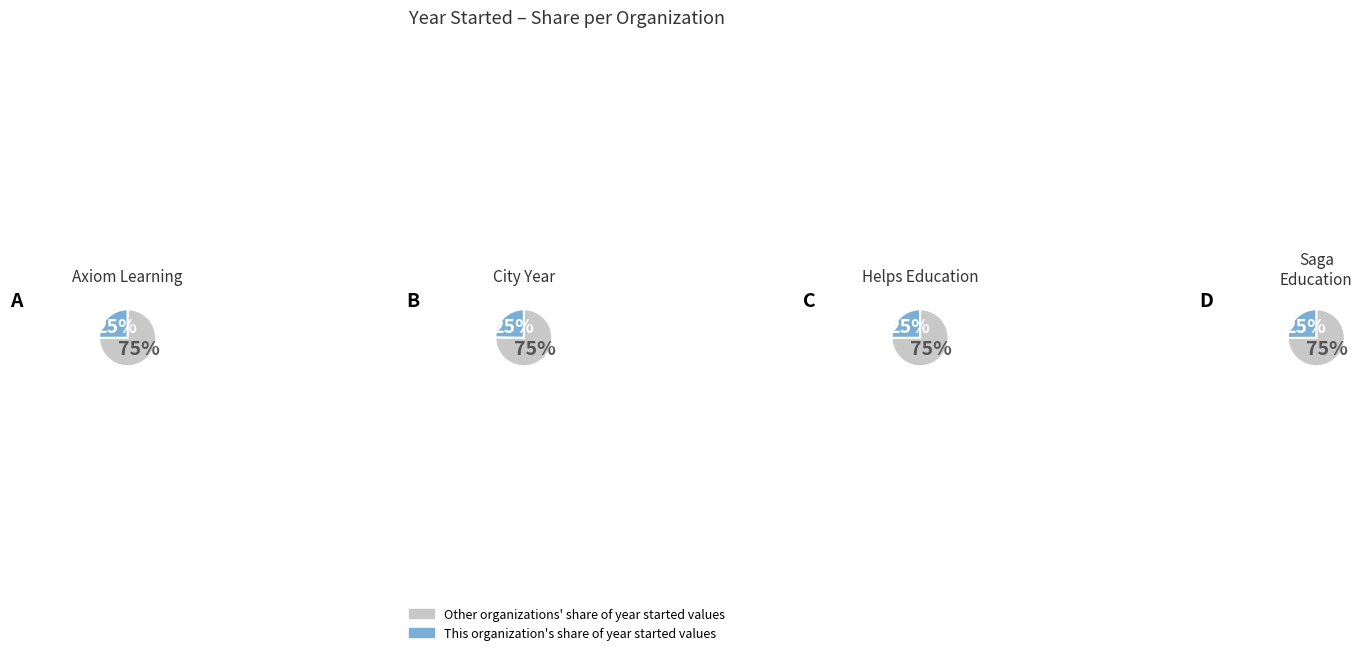

To the nearest percent, what is the combined percentage of Saga Education and Helps Education?

50%